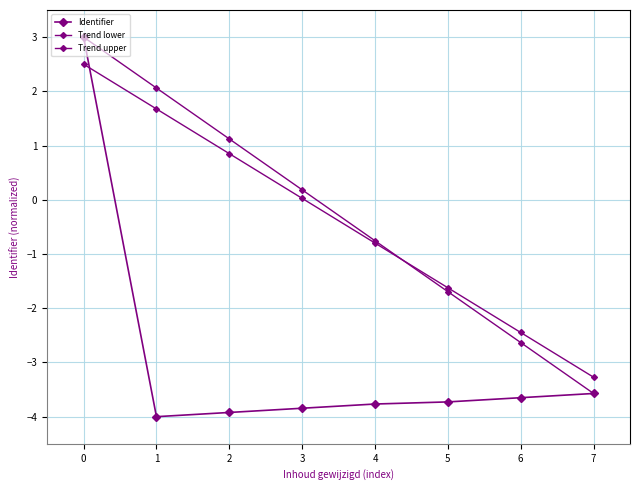

Which series changed the most between 2 and 4?

Trend lower